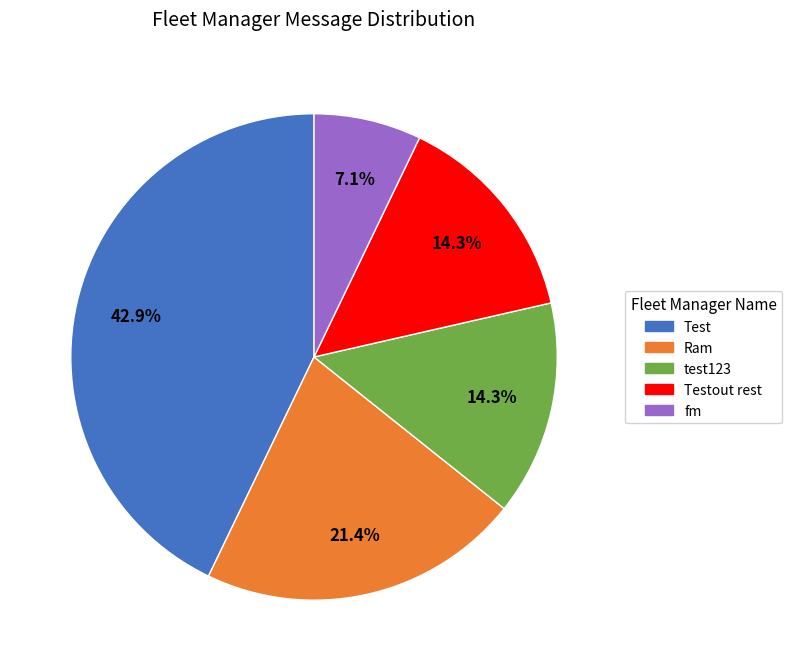

The Ram slice represents 35% of the pie. True or false?

False